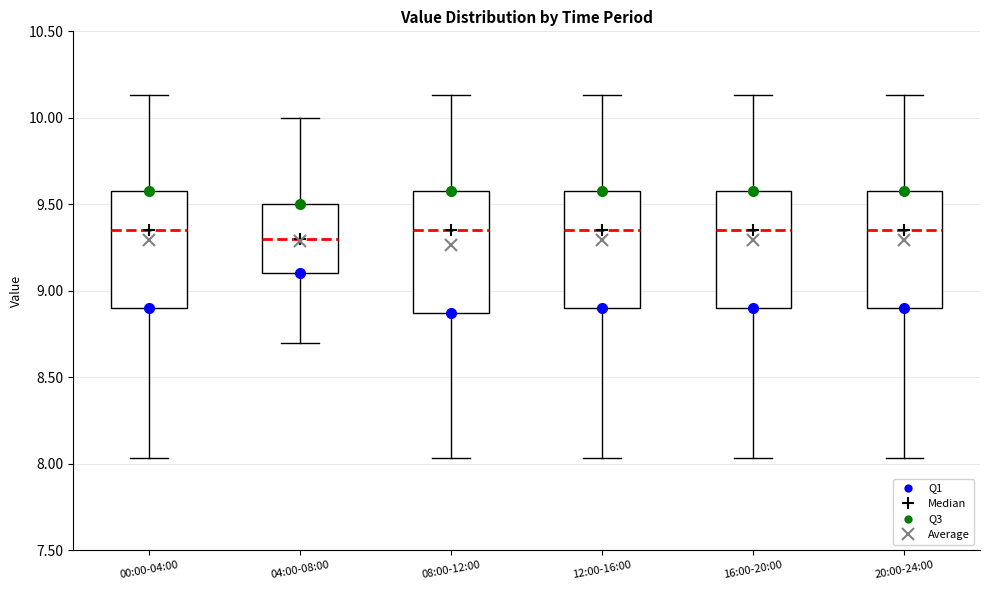

Reading left to right, read every box against the y-axis: the position of its median line, the range the box covers, and the ends of its whiskers. The values are not printed on the chart, so give them approximately, as read against the axis.

00:00-04:00: median 9.35, box 8.90 to 9.60, whiskers 8.05 to 10.15
04:00-08:00: median 9.30, box 9.10 to 9.50, whiskers 8.70 to 10.00
08:00-12:00: median 9.35, box 8.85 to 9.60, whiskers 8.05 to 10.15
12:00-16:00: median 9.35, box 8.90 to 9.60, whiskers 8.05 to 10.15
16:00-20:00: median 9.35, box 8.90 to 9.60, whiskers 8.05 to 10.15
20:00-24:00: median 9.35, box 8.90 to 9.60, whiskers 8.05 to 10.15